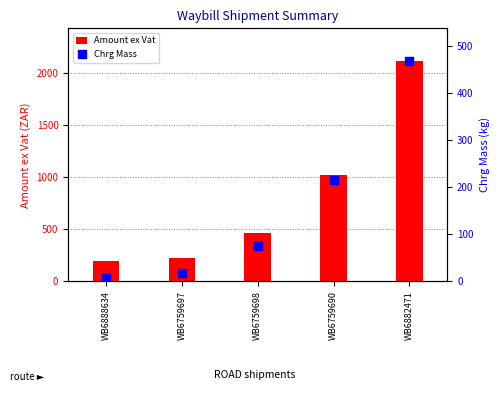

At how many categories does at least one series exceed 1888?

1